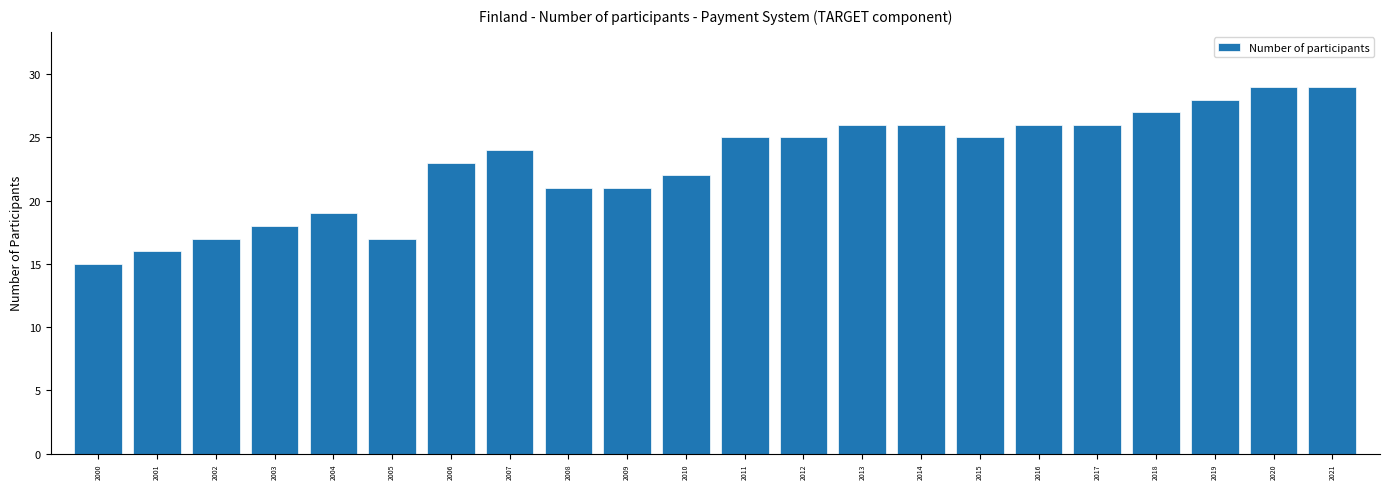

Which has a higher value, 2017 or 2005?

2017